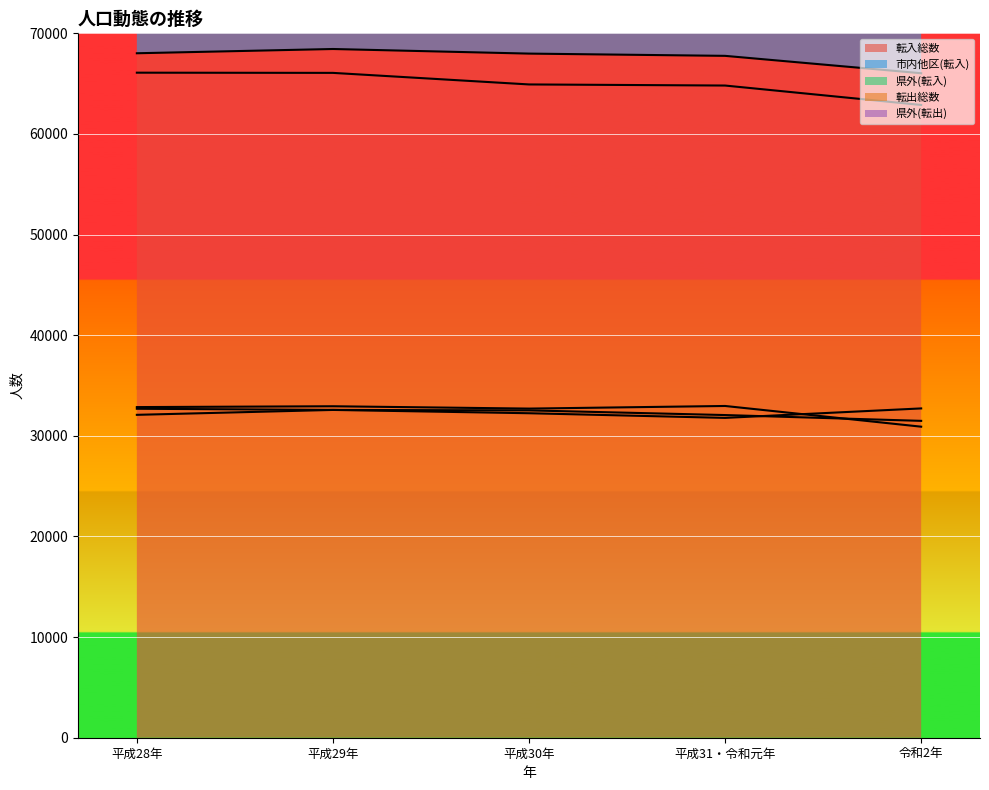

How many categories are shown in the chart?

5